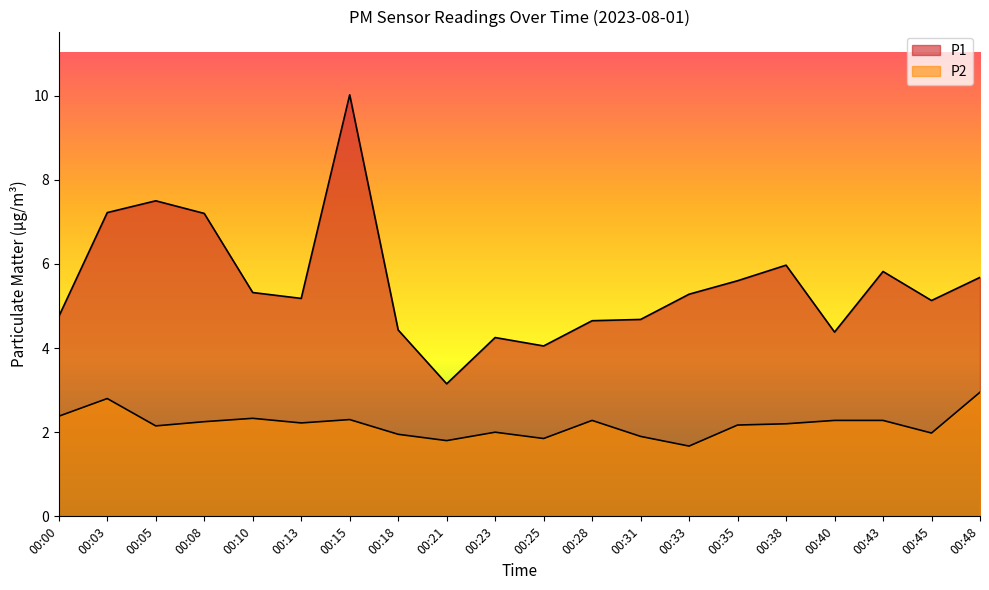

Where does the P1 series first go above 5?

00:03